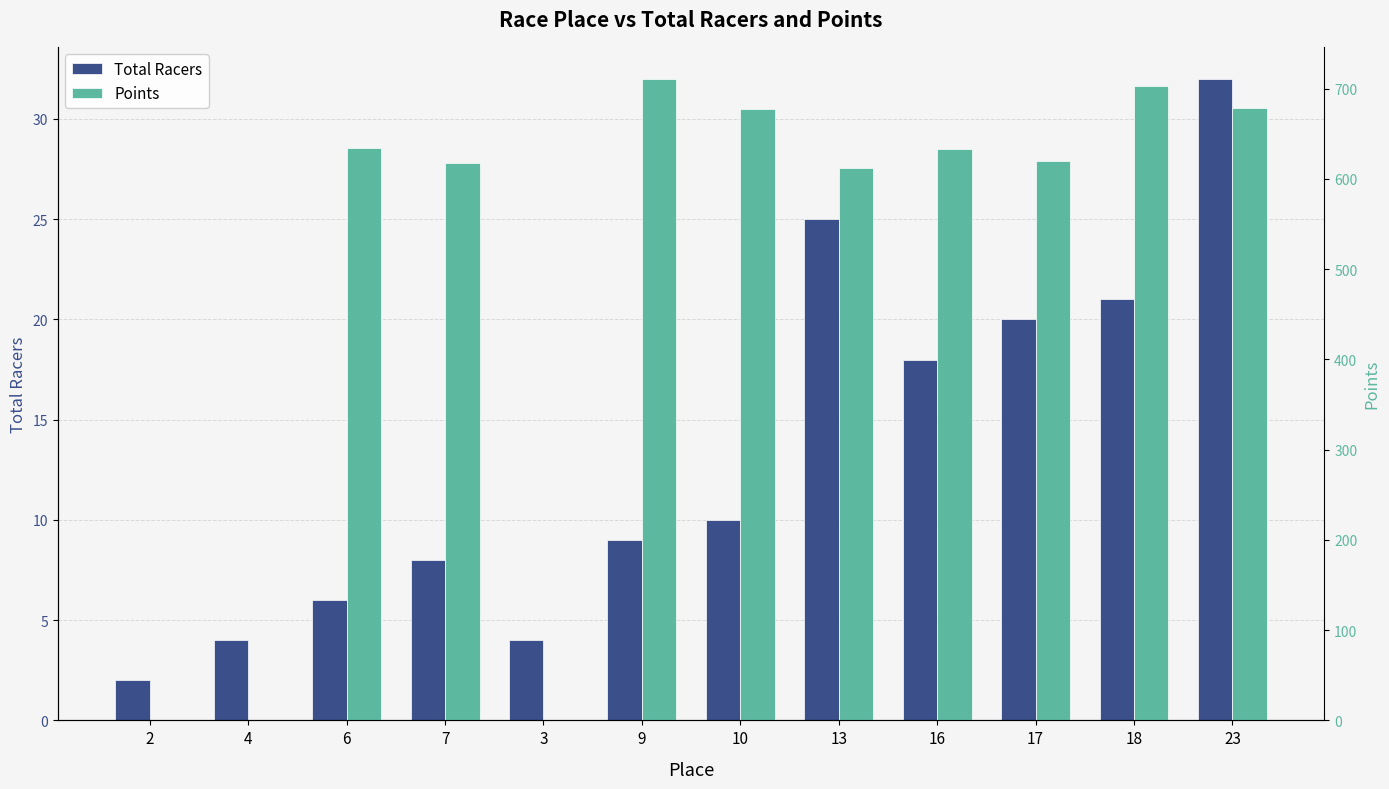

Is the value of Total Racers at 16 greater than the value of Points at 2?

Yes